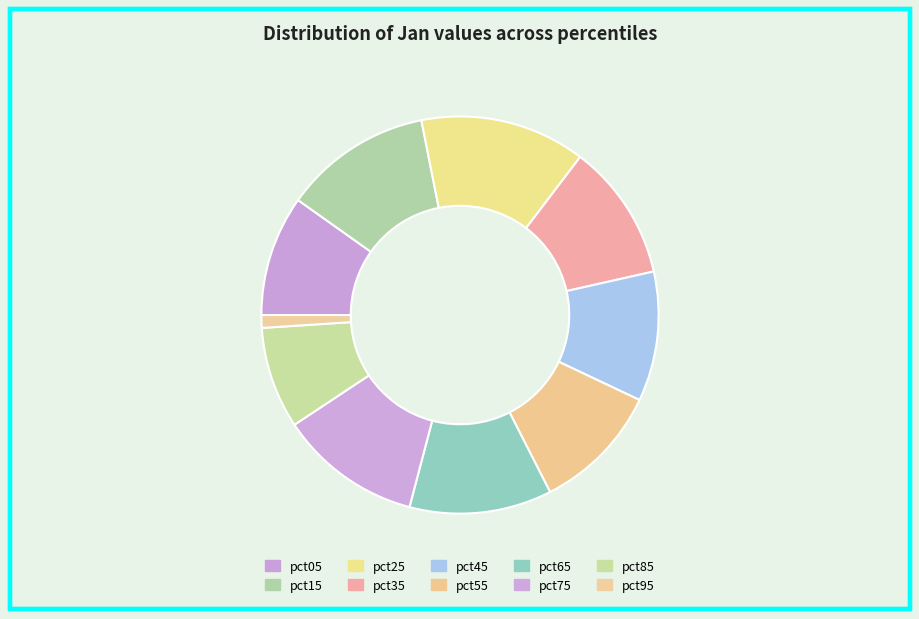

Is it true that pct15 is 17% of the pie?

False